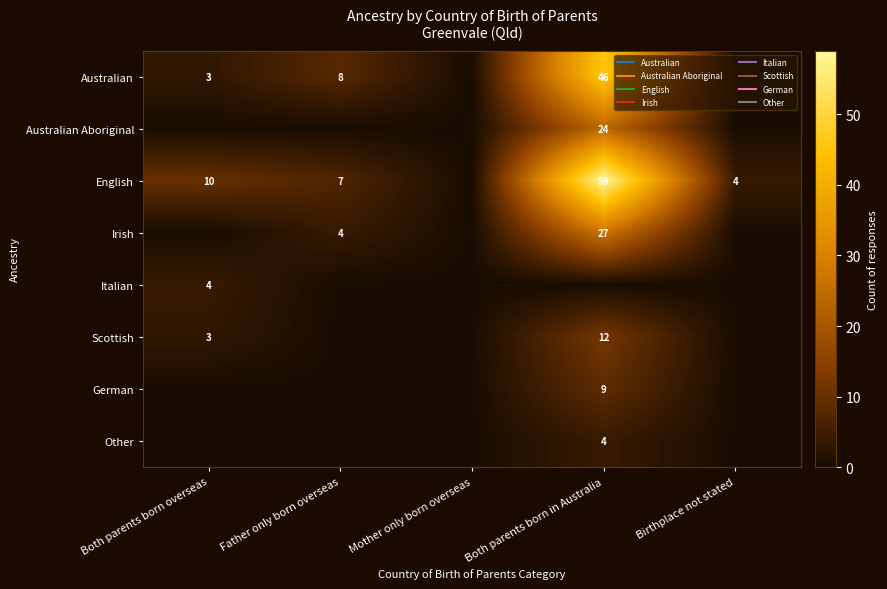

Between Both parents born in Australia and Birthplace not stated, which is larger?

Both parents born in Australia